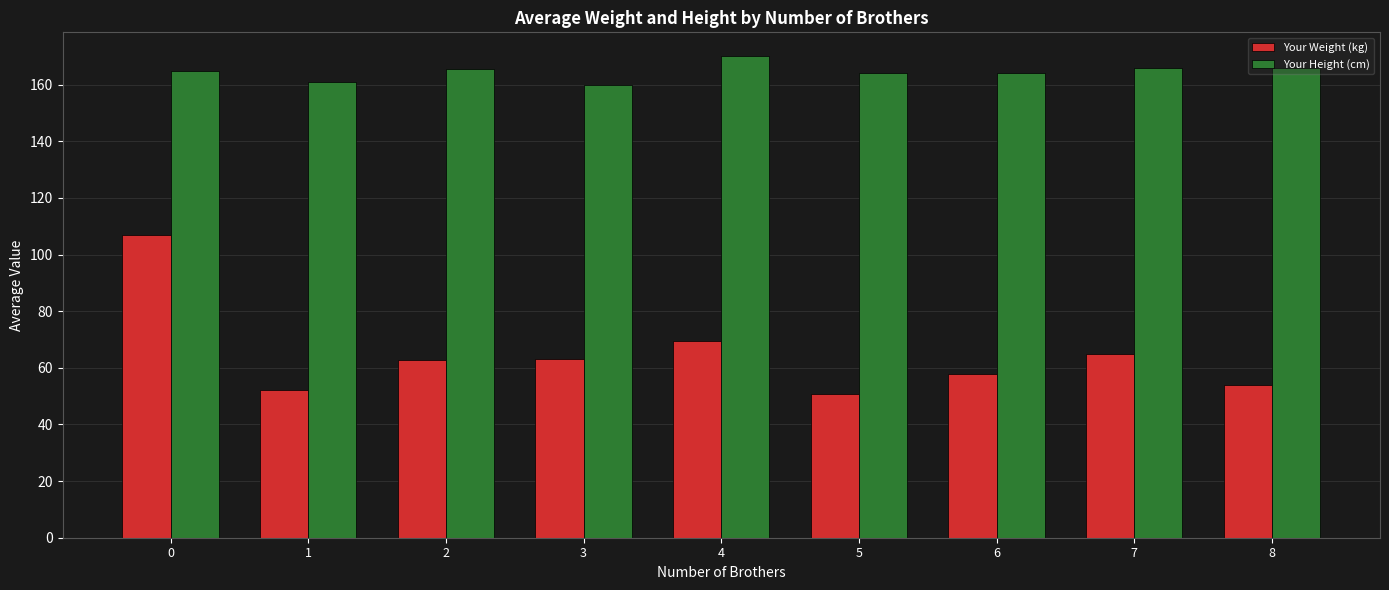

What is the sum of all Your Weight (kg) values?

582.0